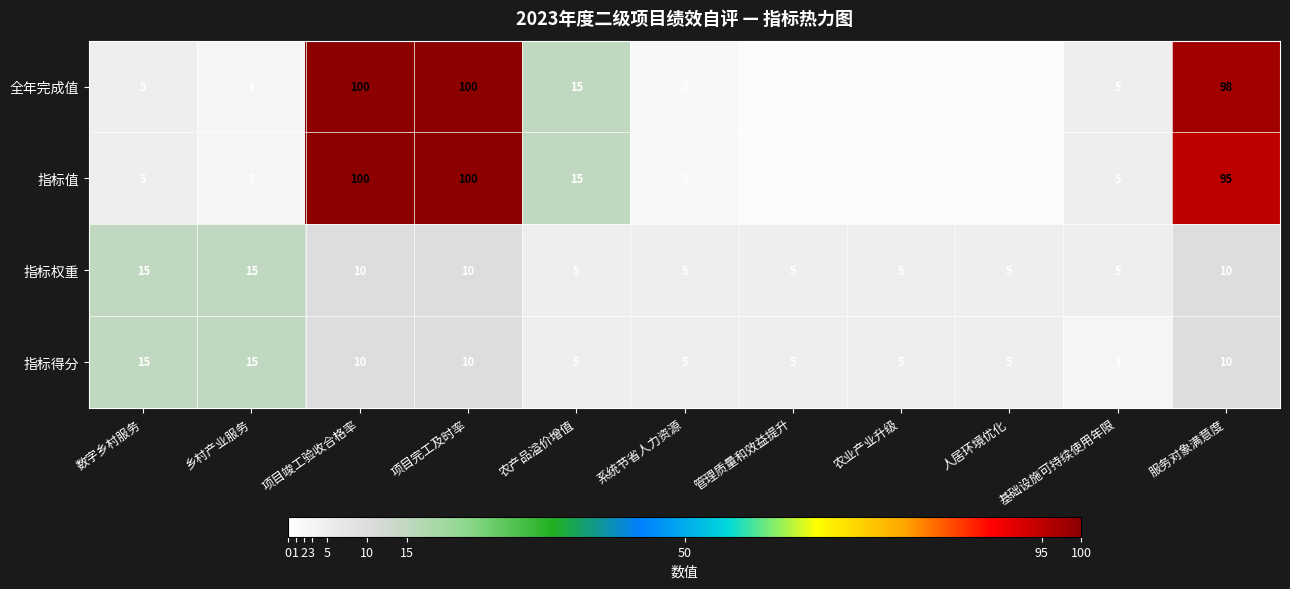

How many values in the 指标得分 series are below 5?

1